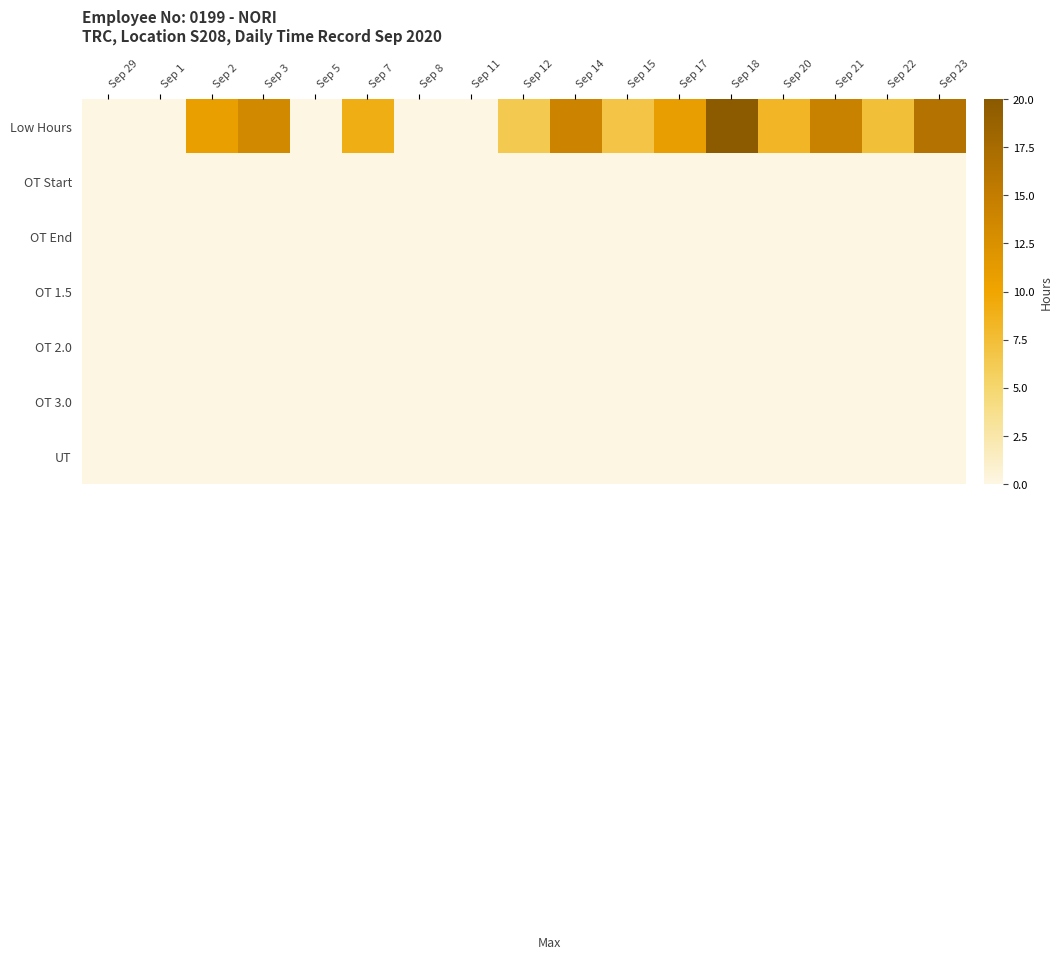

At Sep 29, list the series in order from largest to smallest.

Low Hours, OT Start, OT End, OT 1.5, OT 2.0, OT 3.0, UT